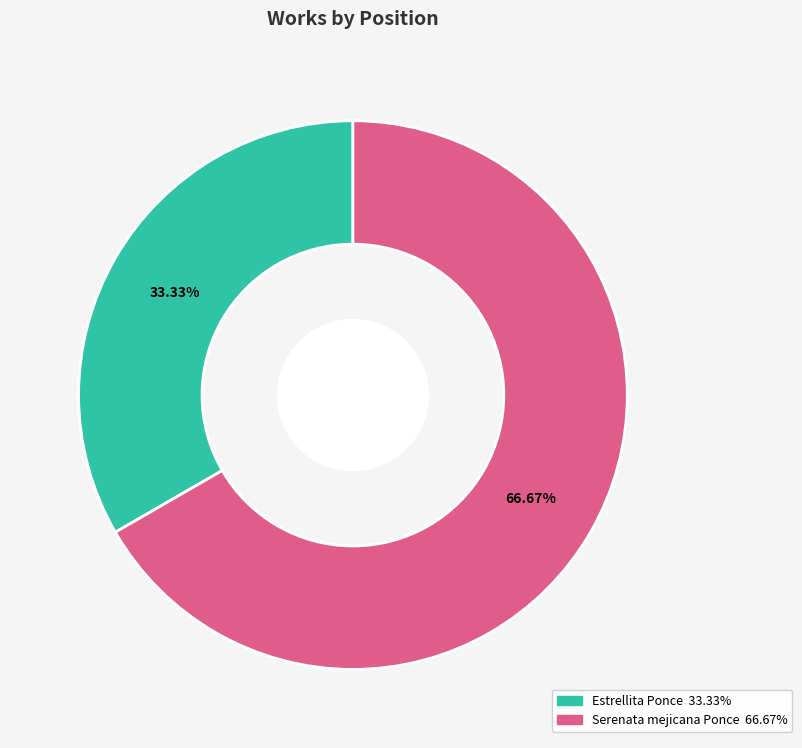

What percentage is the Serenata mejicana Ponce slice, to the nearest percent?

67%